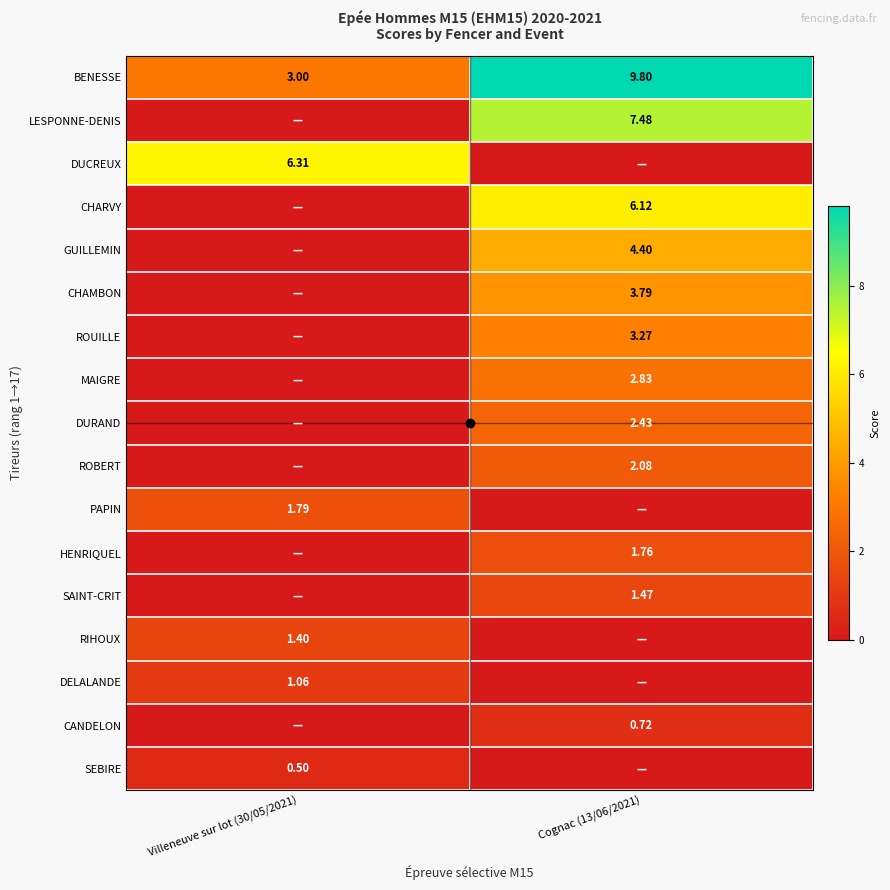

Is the value of GUILLEMIN at Villeneuve sur lot (30/05/2021) greater than the value of PAPIN at Villeneuve sur lot (30/05/2021)?

No